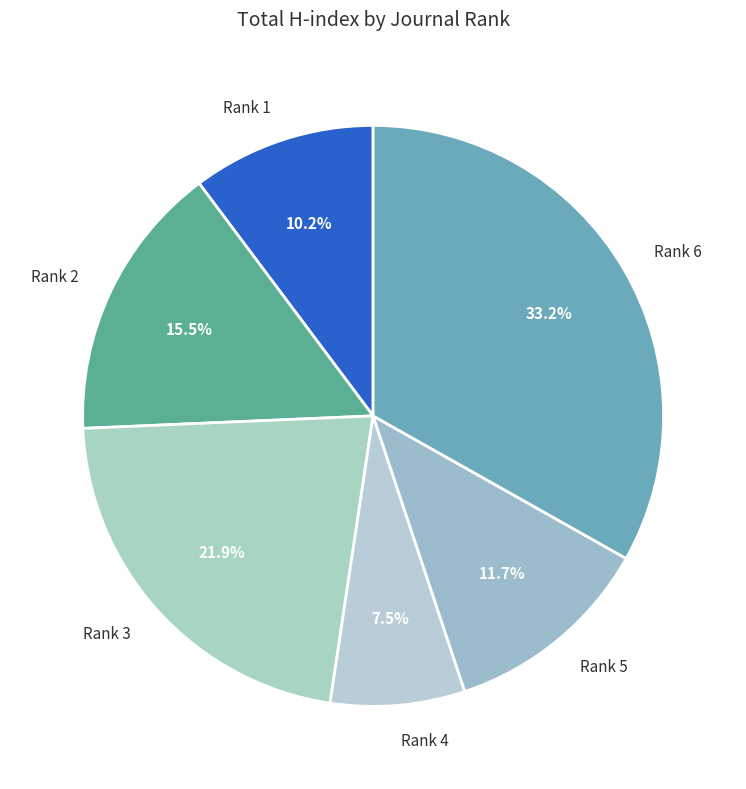

To the nearest percent, what is the combined percentage of Rank 2 and Rank 1?

26%